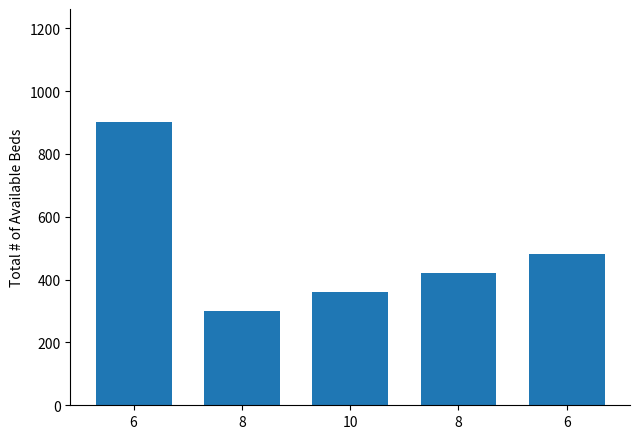

How many distinct data groups are displayed?

1